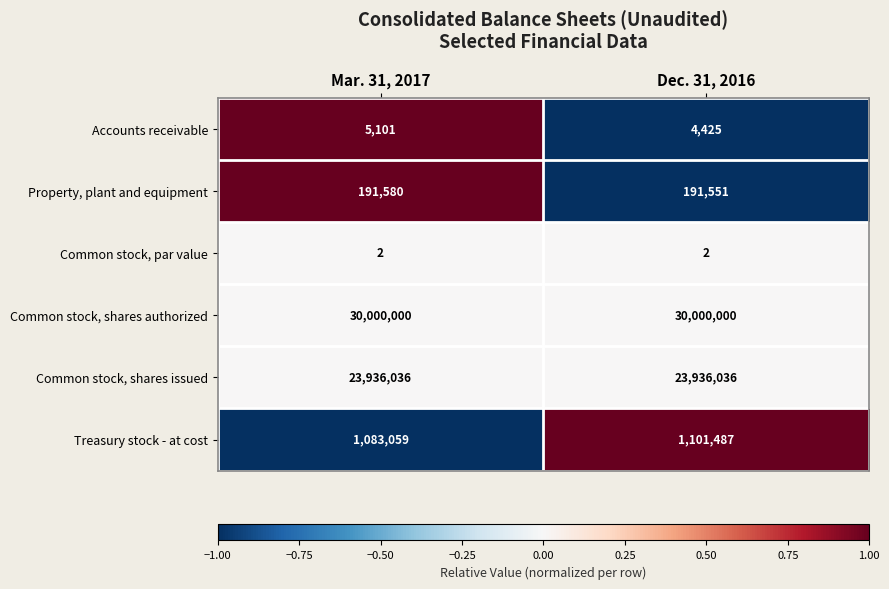

What is the minimum value for Common stock, shares authorized?

30000000